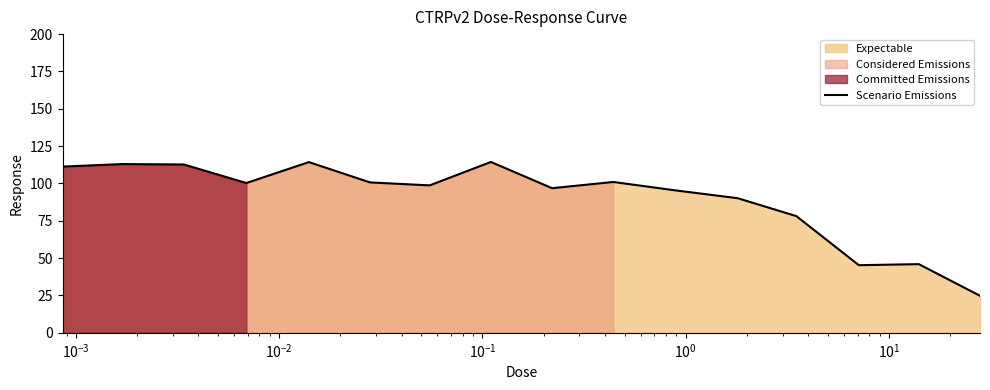

Does the chart display data point markers on the line(s)?

No